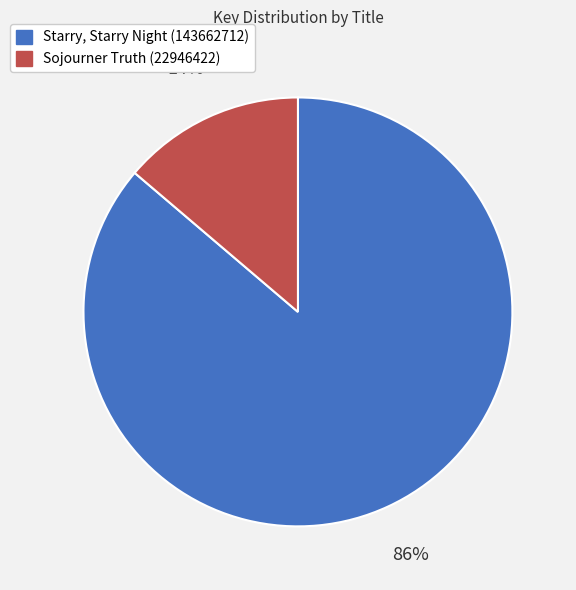

Which slice represents more than half of the pie?

Starry, Starry Night (143662712)